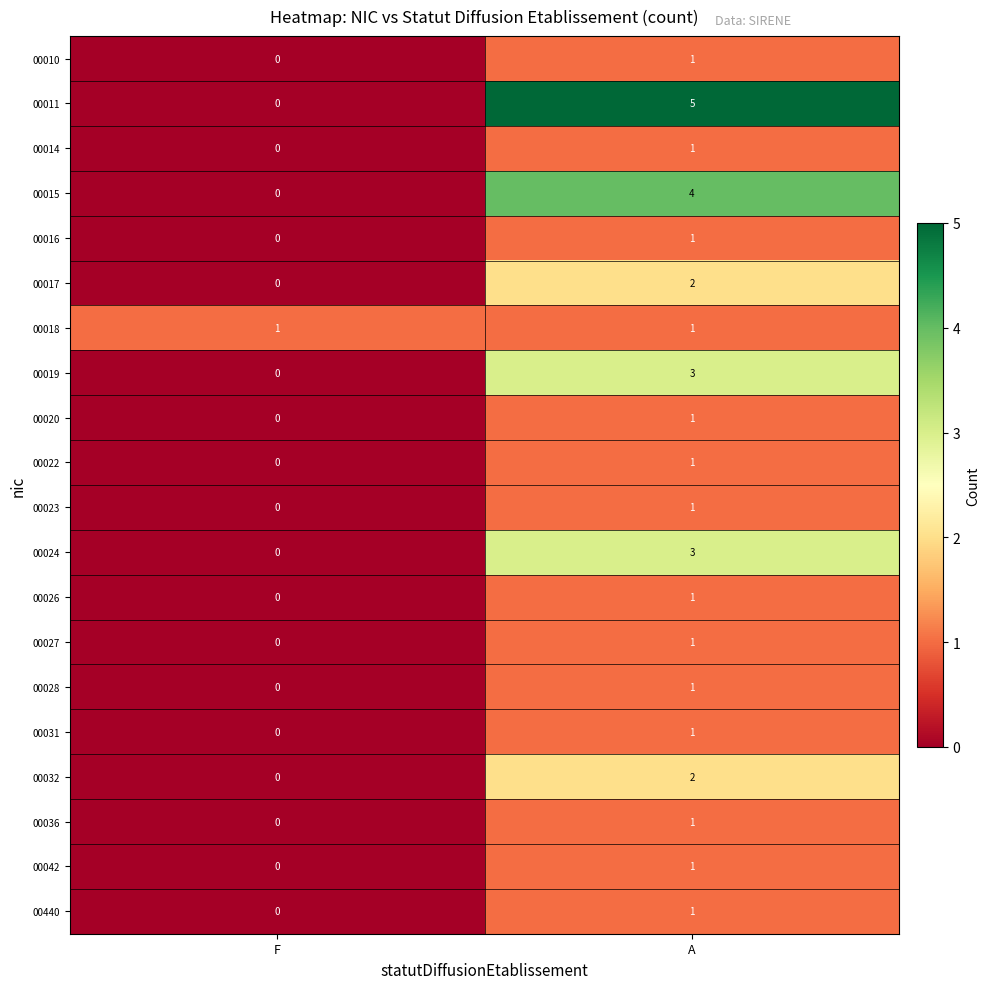

List the labels in order of 00011 value, smallest first.

F, A